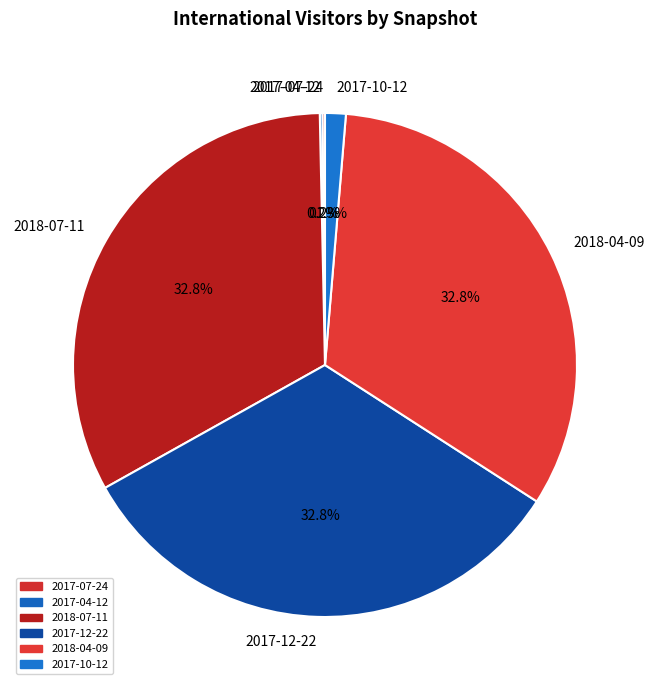

Is there any slice that represents more than half of the pie?

No